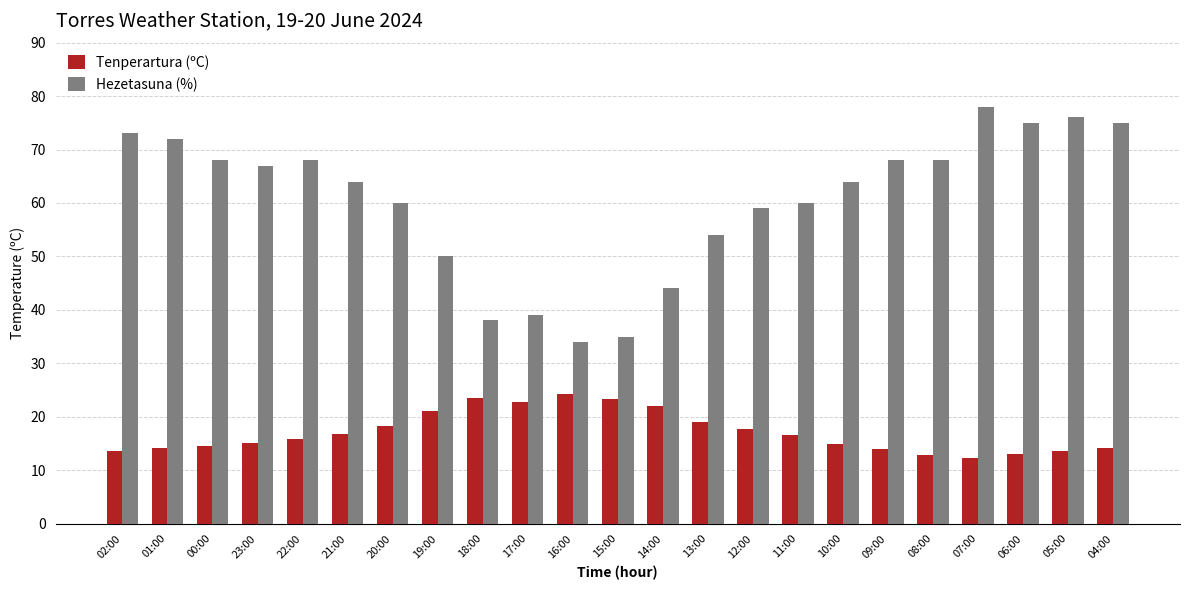

Is it true that Tenperartura (ºC) equals 16.8 at 21:00?

True